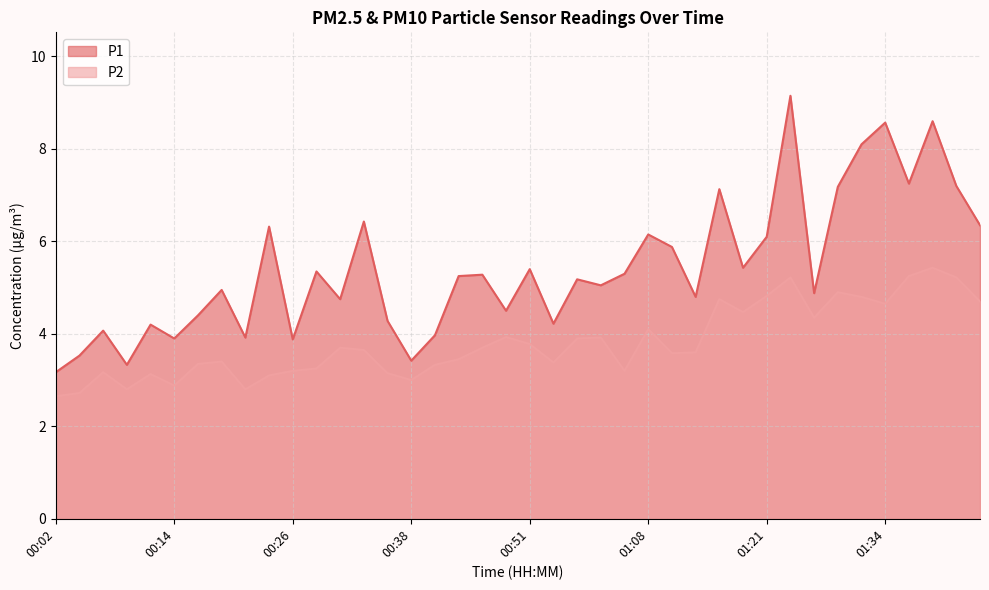

Reading left to right, extract all data points from this chart.

P1: 3.2	3.5	4.1	3.3	4.2	3.9	4.4	5.0	3.9	6.3	3.9	5.3	4.8	6.4	4.3	3.4	4.0	5.2	5.3	4.5	5.4	4.2	5.2	5.0	5.3	6.2	5.9	4.8	7.1	5.4	6.1	9.2	4.9	7.2	8.1	8.6	7.2	8.6	7.2	6.3
P2: 2.6	2.7	3.2	2.8	3.1	2.9	3.4	3.4	2.8	3.1	3.2	3.2	3.7	3.6	3.1	3.0	3.3	3.5	3.7	3.9	3.8	3.4	3.9	3.9	3.2	4.1	3.6	3.6	4.8	4.5	4.8	5.2	4.3	4.9	4.8	4.7	5.2	5.4	5.2	4.7